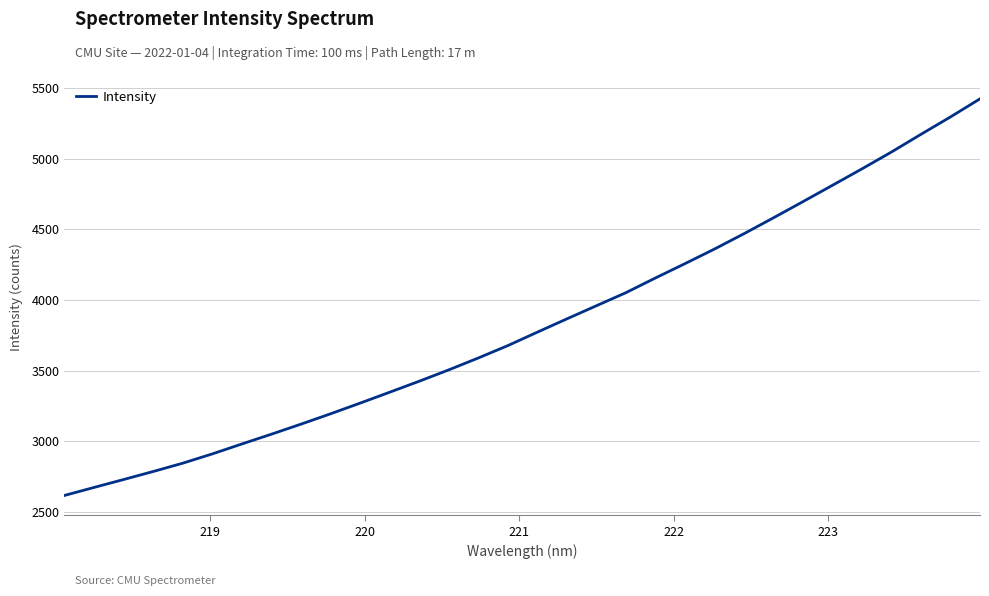

What is the maximum value shown in the chart?

5422.1